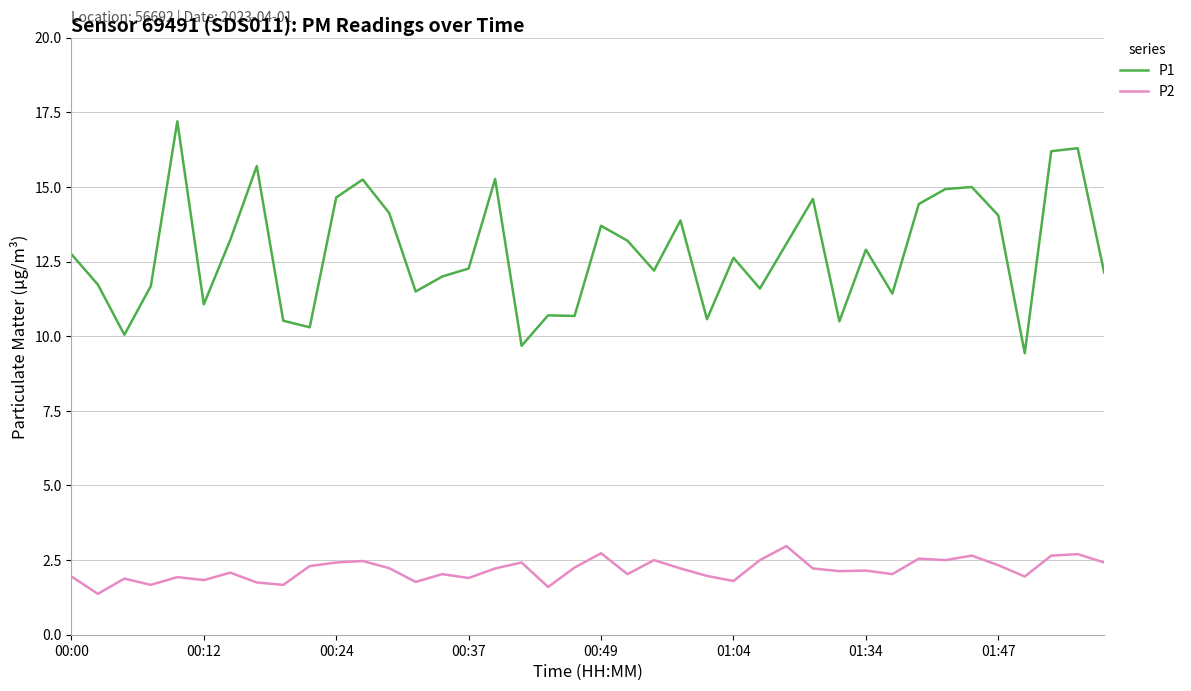

What is the highest value of the P2 series?

3.0